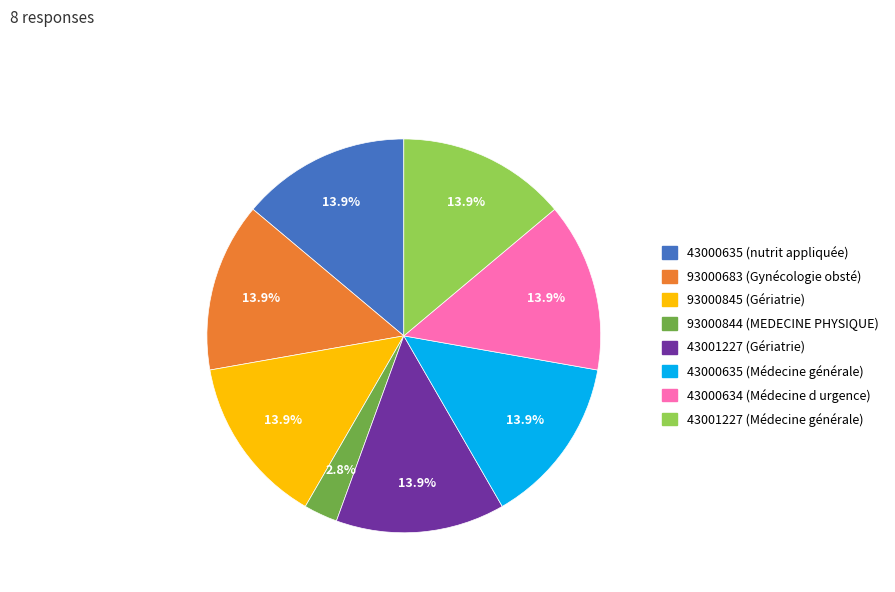

How many segments does this pie chart have?

8